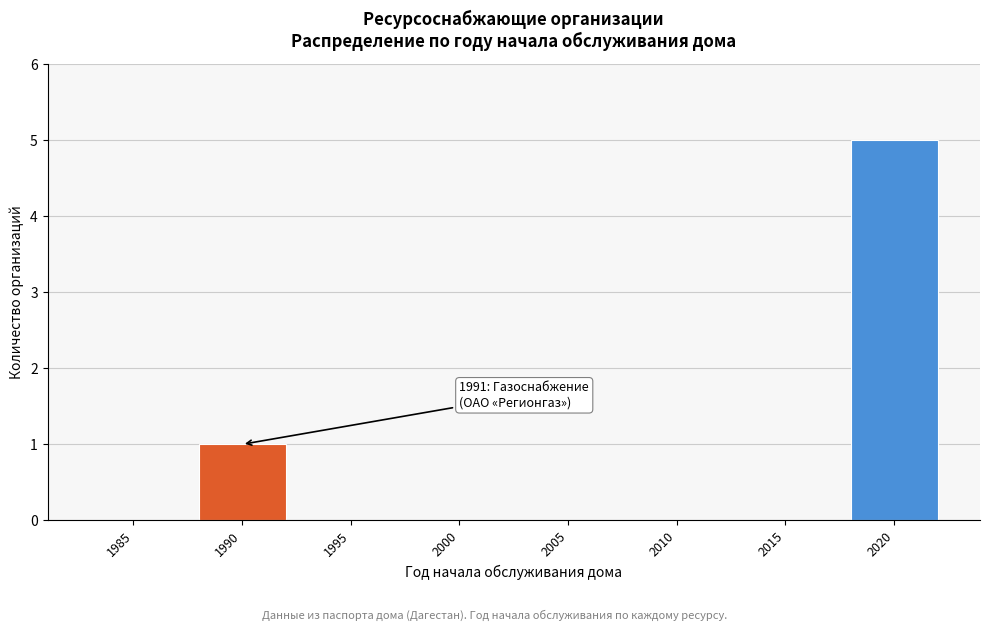

Reading right to left, extract all data points from this chart.

2020=5	2015=0	2010=0	2005=0	2000=0	1995=0	1990=1	1985=0